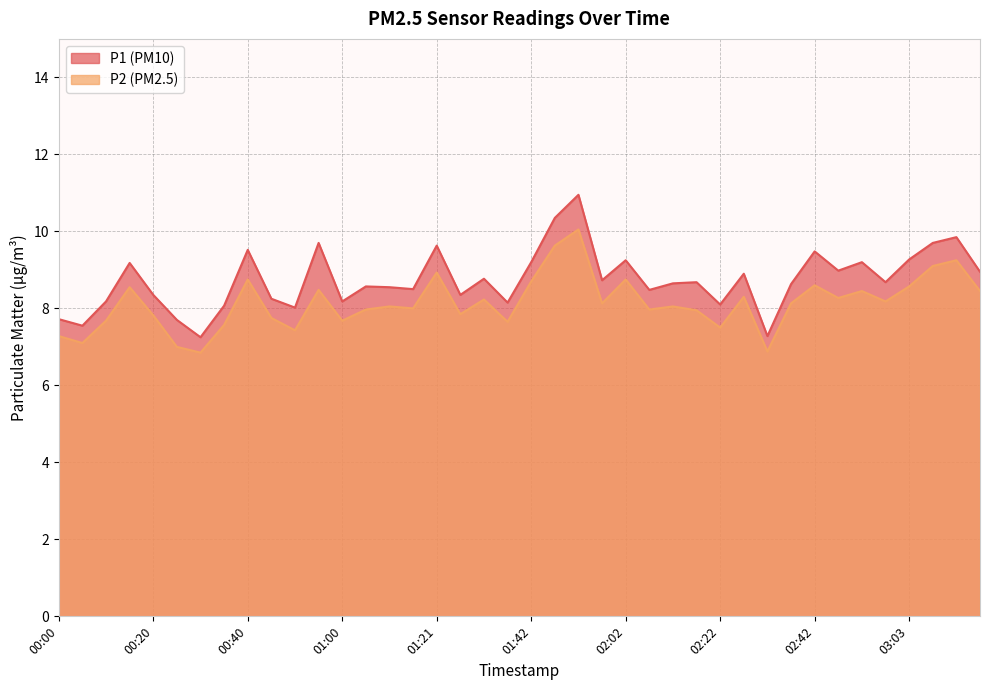

Count the number of data series in this chart.

2